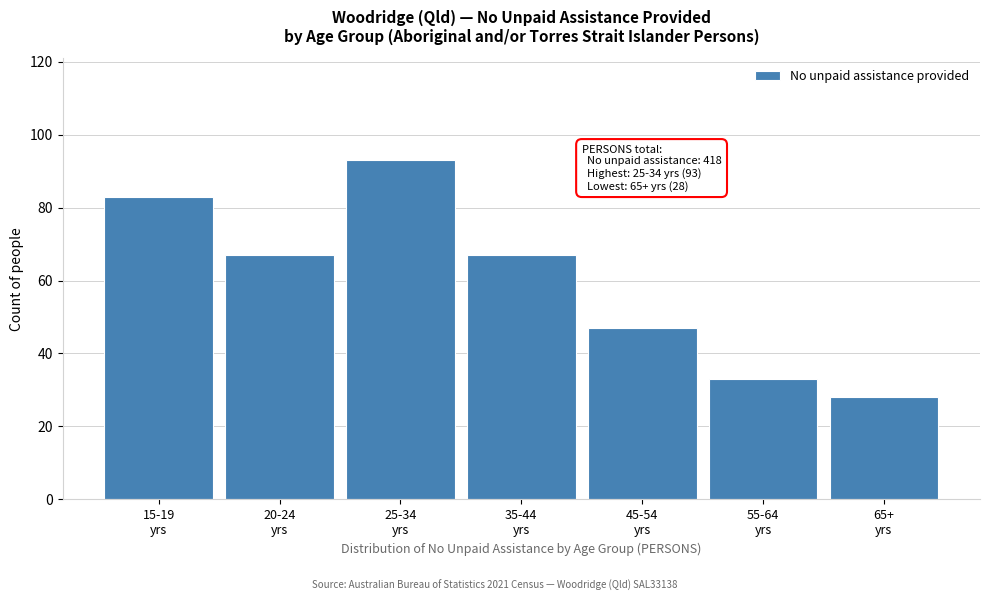

Reading left to right, transcribe all the data shown in this chart.

83	67	93	67	47	33	28